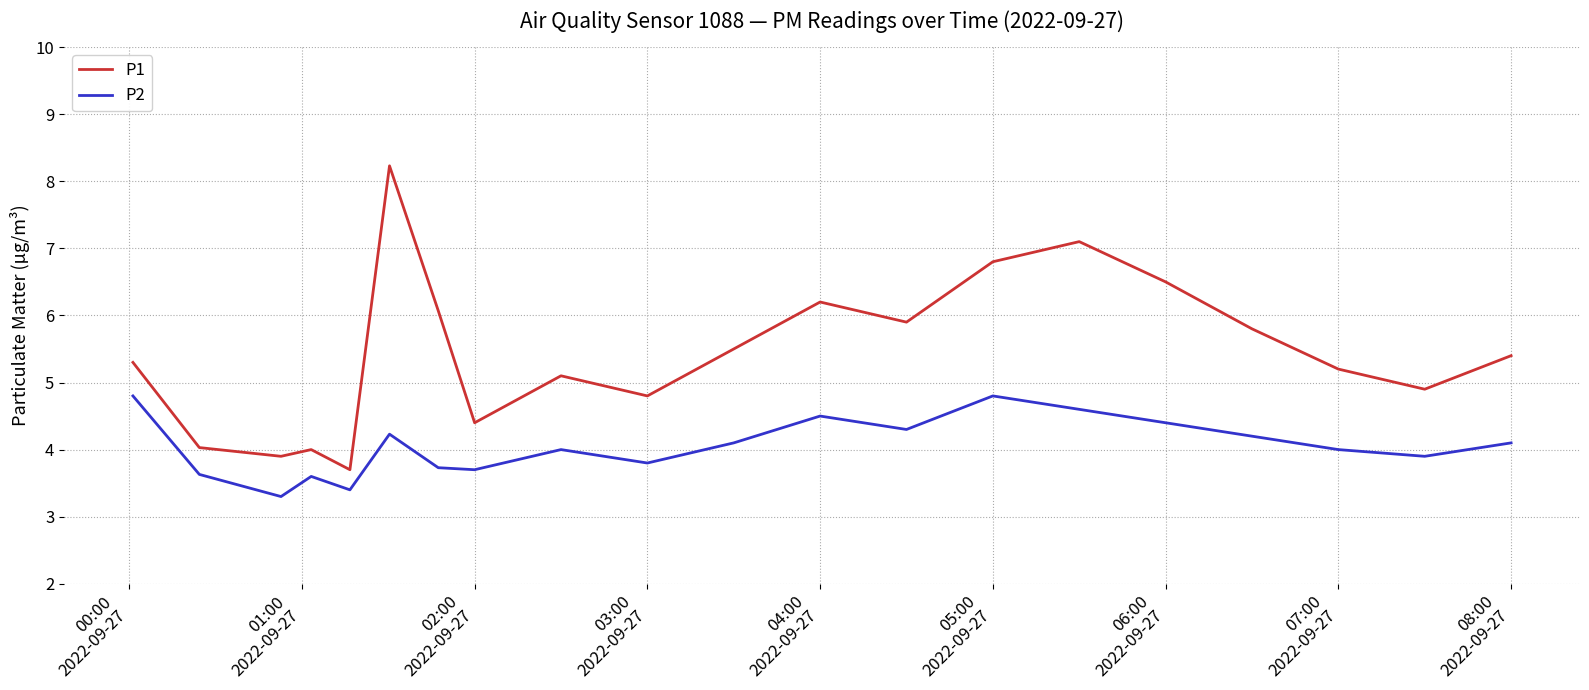

Which series has the widest spread of values?

P1